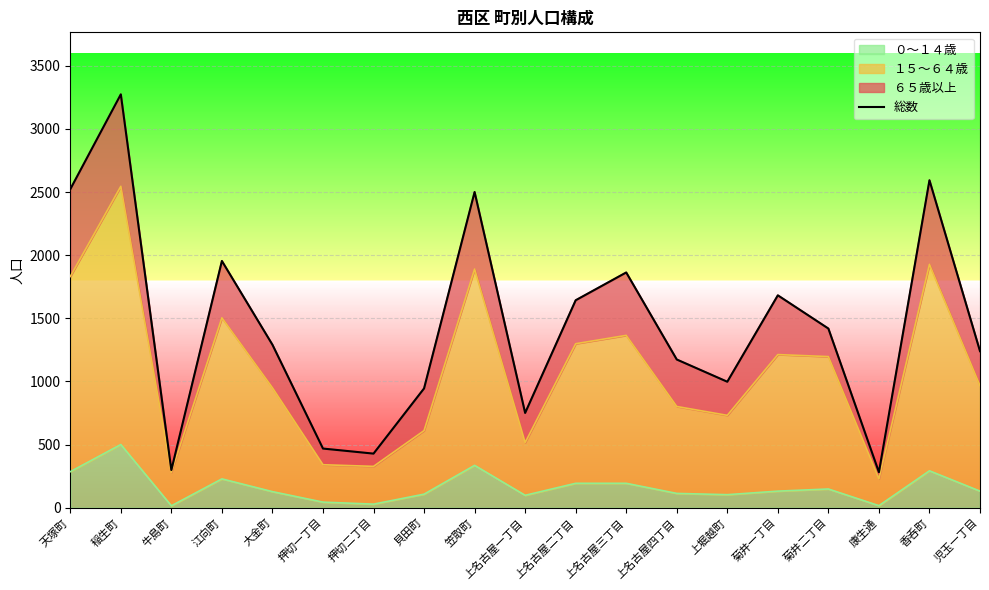

Reading left to right, what are all the values shown in this chart?

天塚町=2522	稲生町=3273	牛島町=299	江向町=1954	大金町=1291	押切一丁目=469	押切二丁目=429	貝田町=945	笠取町=2500	上名古屋一丁目=751	上名古屋二丁目=1643	上名古屋三丁目=1863	上名古屋四丁目=1174	上堀越町=998	菊井一丁目=1682	菊井二丁目=1419	康生通=282	香呑町=2593	児玉一丁目=1240